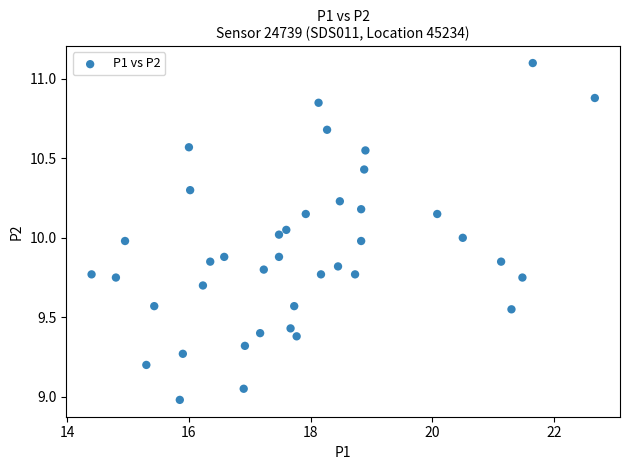

What is the range of X values (max minus min)?

8.3